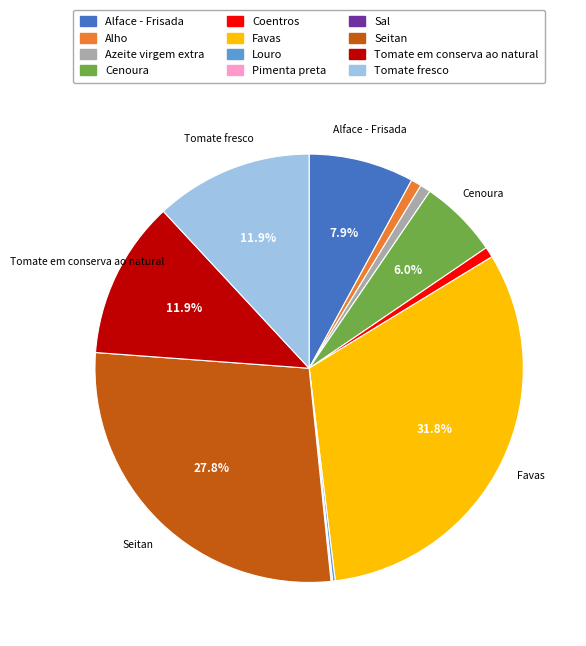

Is there a majority slice in this chart?

No